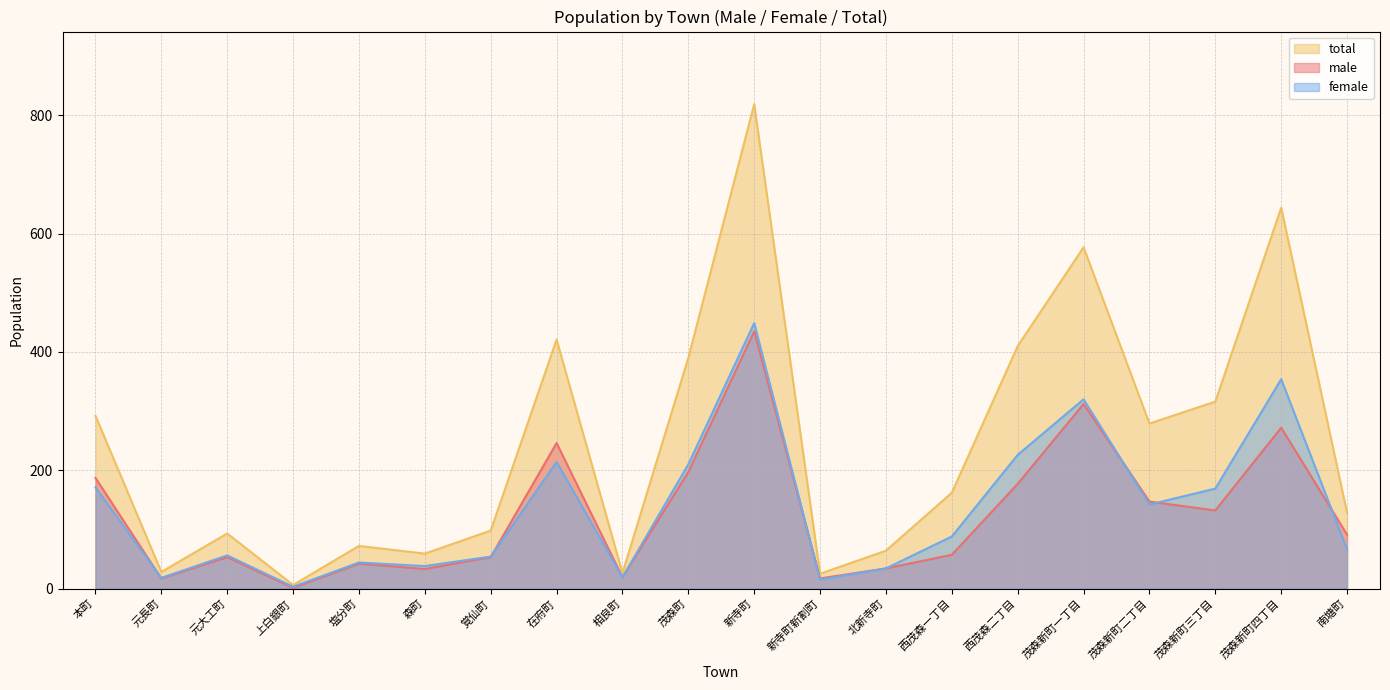

Rank the categories by total value from lowest to highest.

上白銀町, 新寺町新割町, 相良町, 元長町, 森町, 北新寺町, 塩分町, 元大工町, 覚仙町, 南塘町, 西茂森一丁目, 茂森新町二丁目, 本町, 茂森新町三丁目, 茂森町, 西茂森二丁目, 在府町, 茂森新町一丁目, 茂森新町四丁目, 新寺町